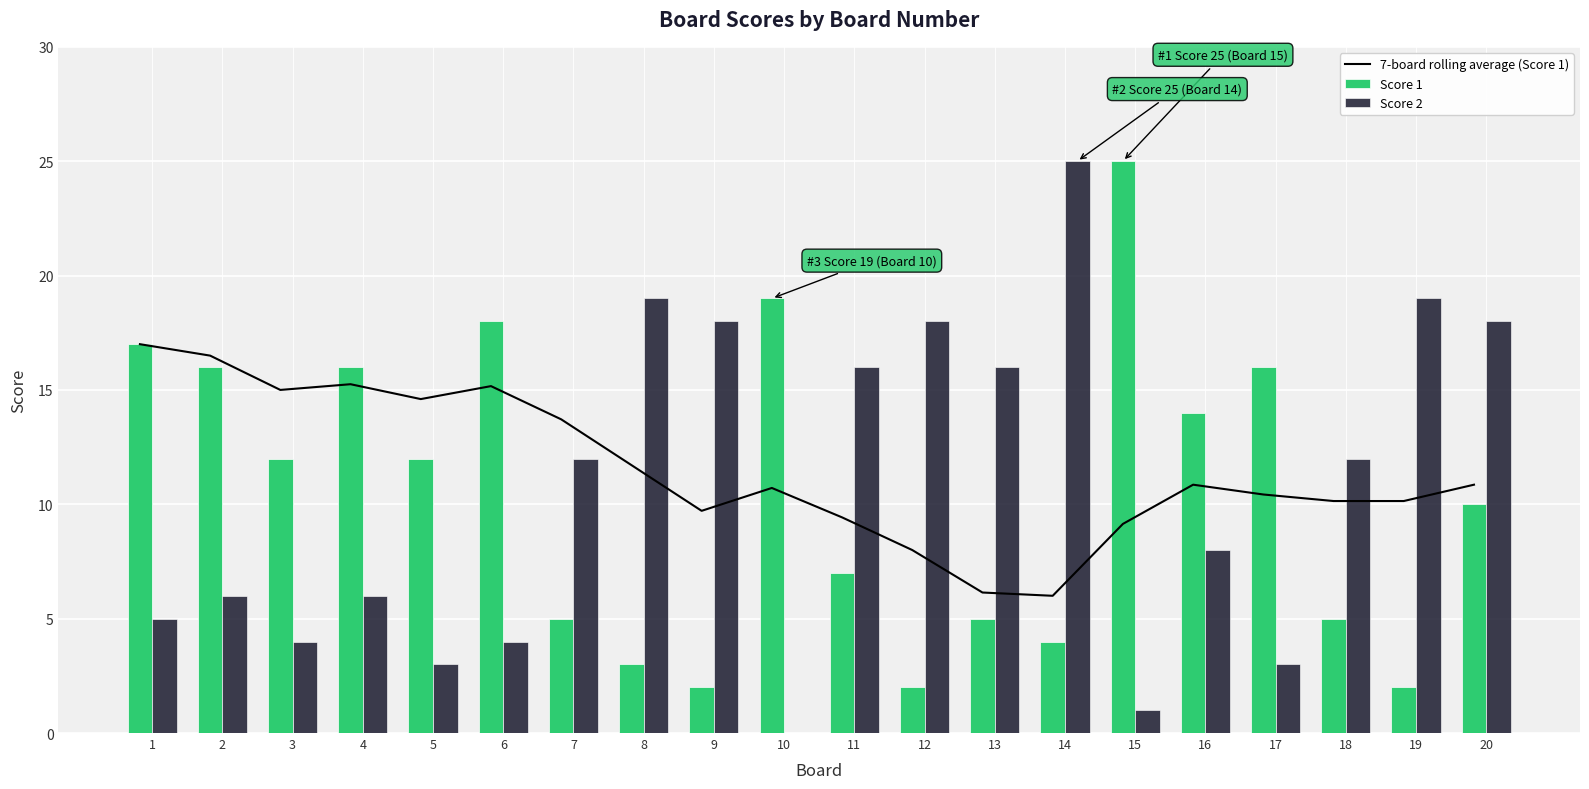

Which series changed the most between 1 and 15?

Score 1